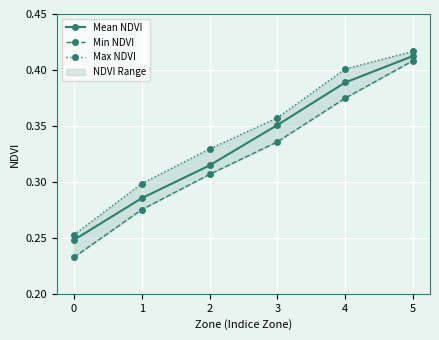

What is the value of the Min NDVI point at the 1st from the left?

0.2